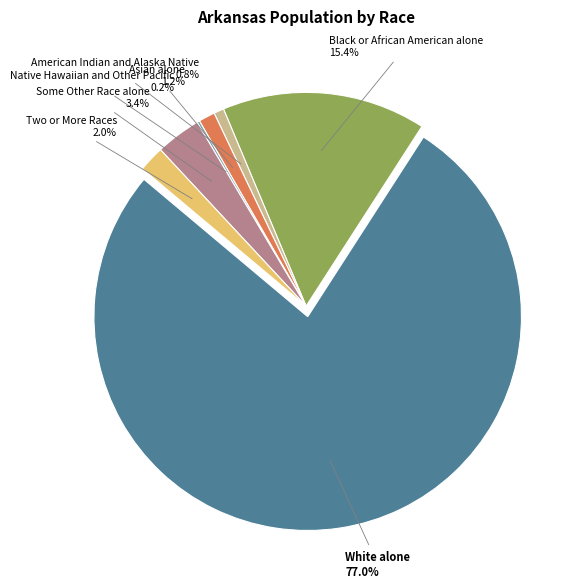

To the nearest percent, what is the difference between the largest and smallest slice percentages?

77%